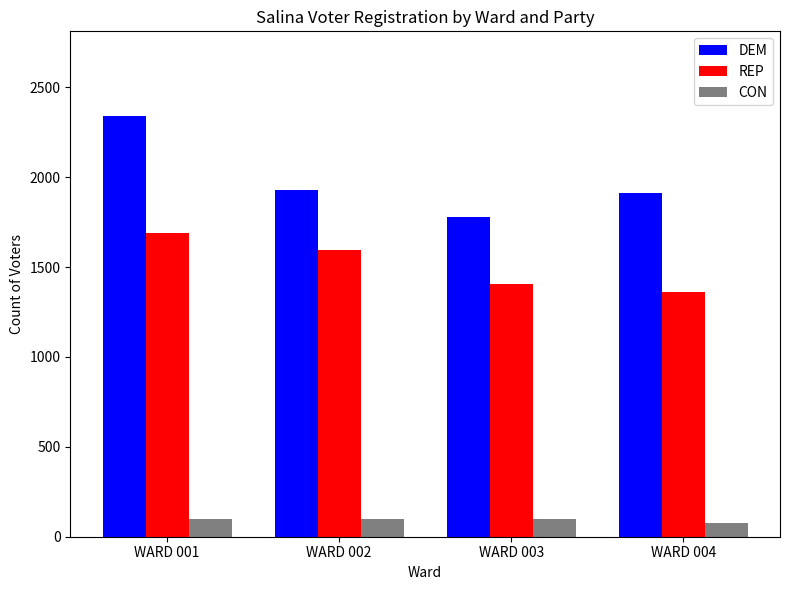

What are all the series names shown in the legend?

DEM, REP, CON